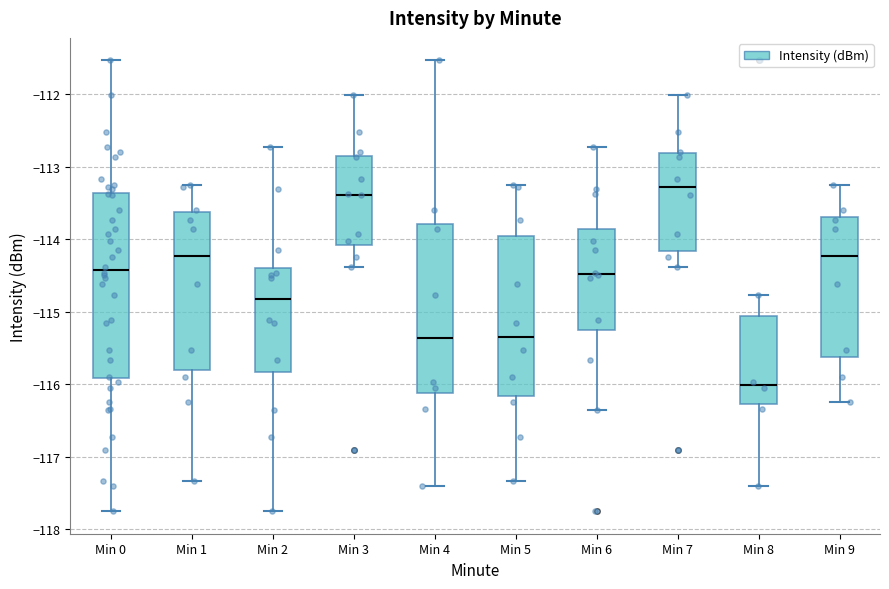

Which box has the highest median line?

Min 7